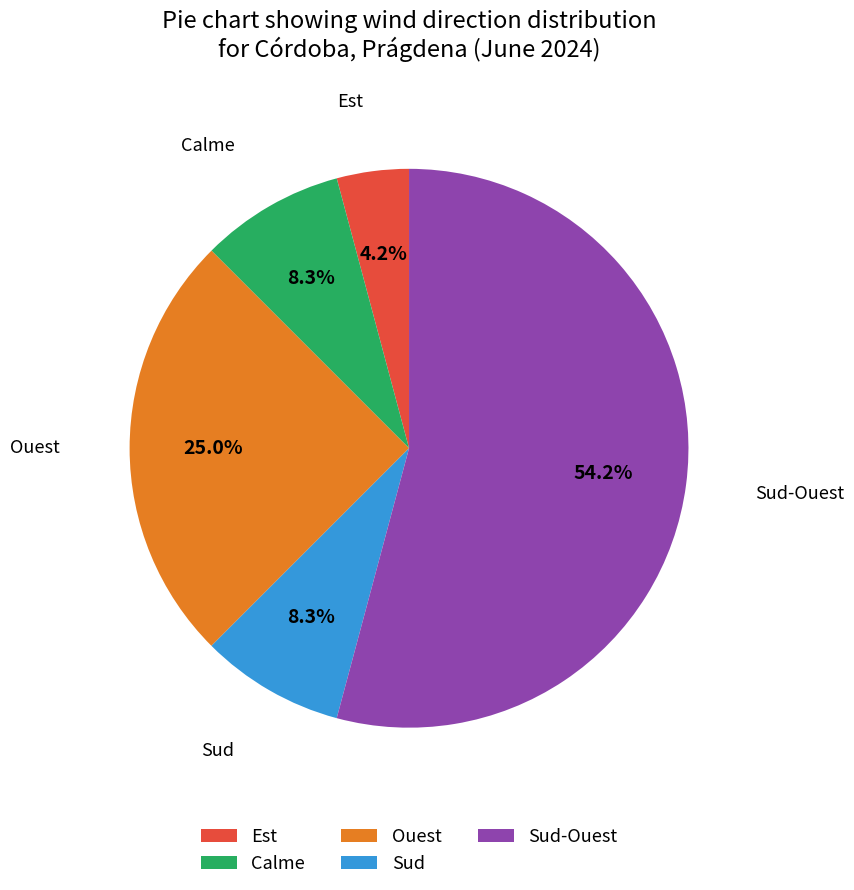

Do Calme and Ouest together represent more than half of the pie?

No